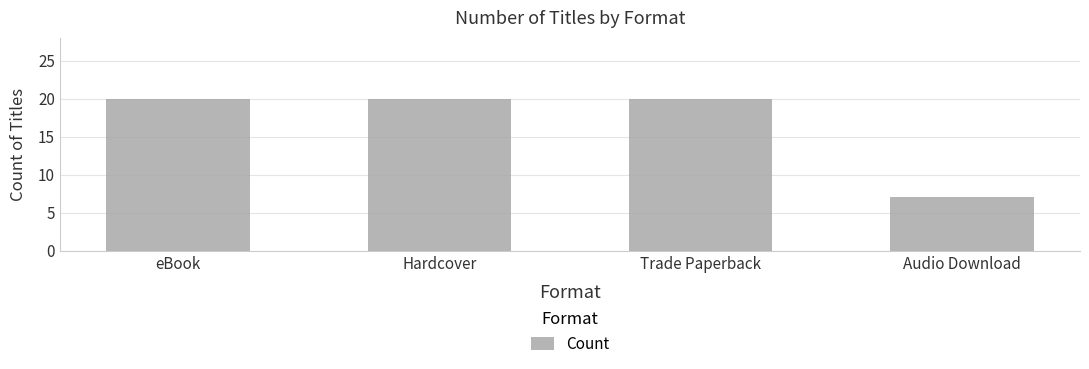

How many bars are there in total?

4